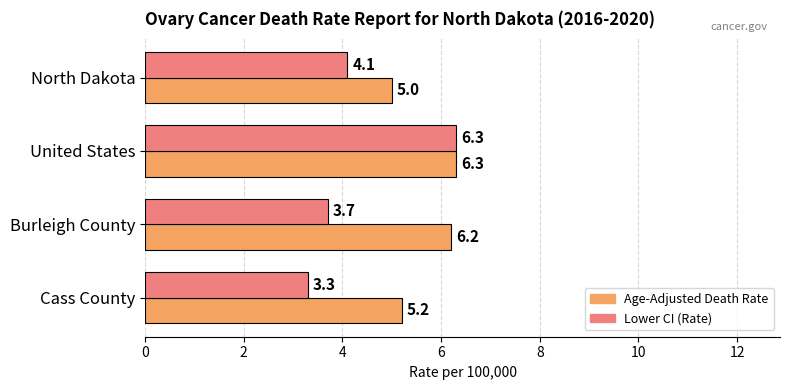

At how many categories does at least one series exceed 4?

4